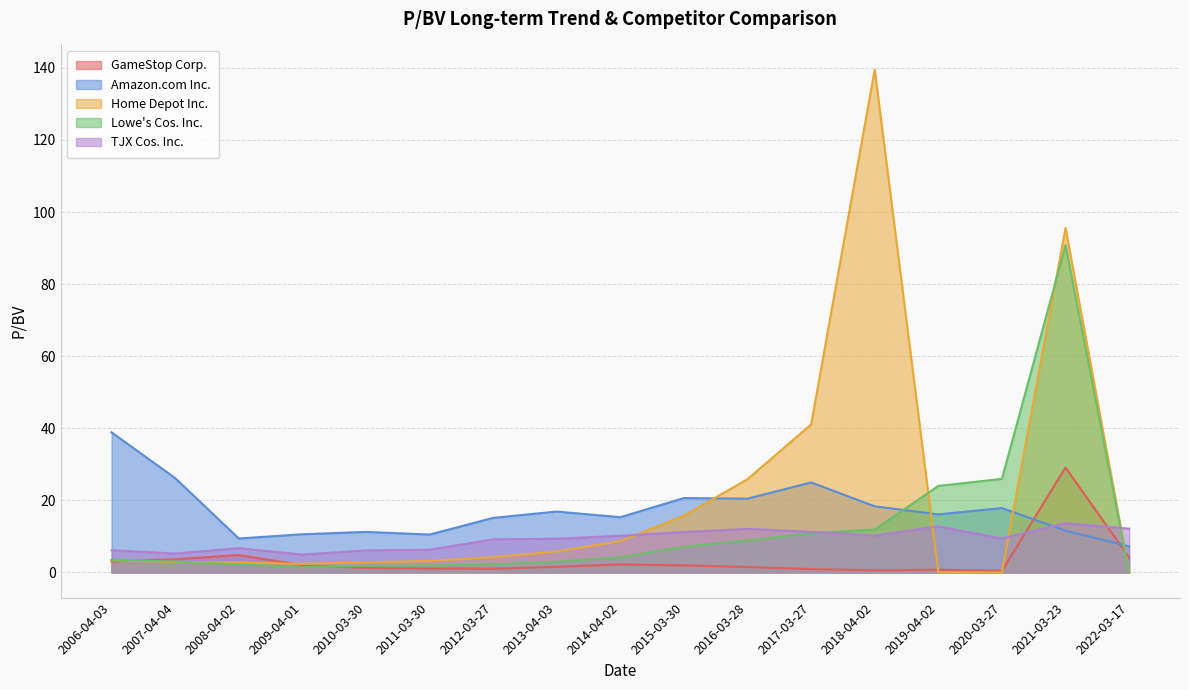

What position from the right is 2018-04-02?

5